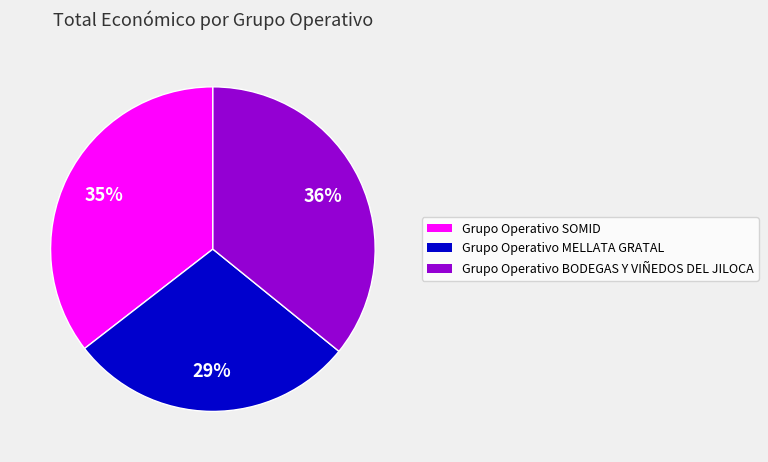

Which category has the smallest portion of the pie?

Grupo Operativo MELLATA GRATAL